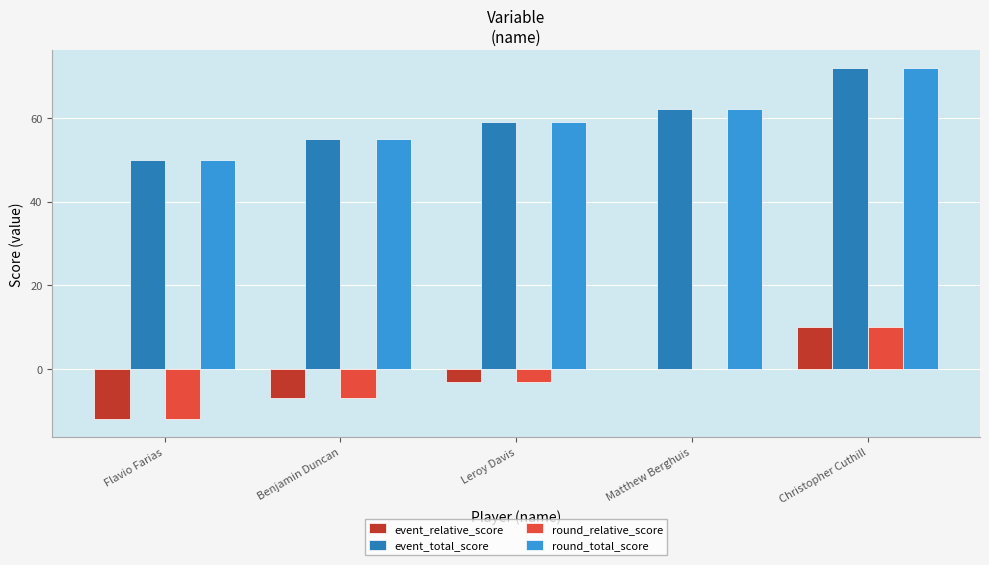

What is the sum of all round_relative_score values?

-12